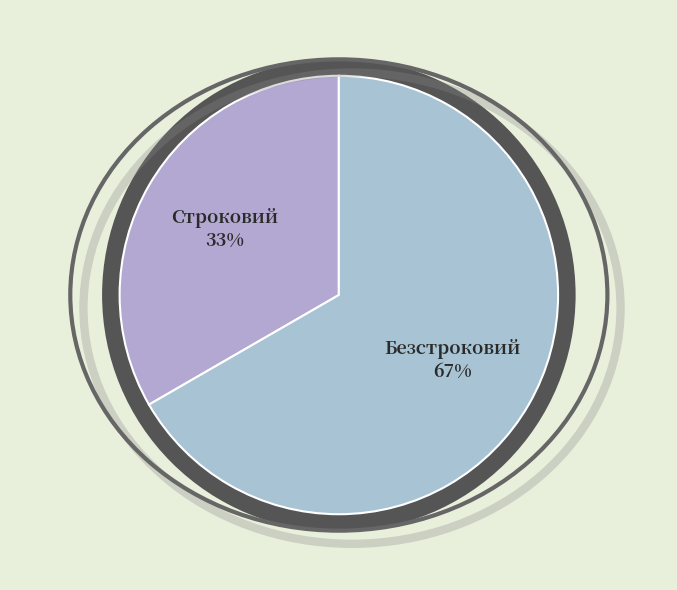

Combined, do Безстроковий and Строковий account for over 50%?

Yes